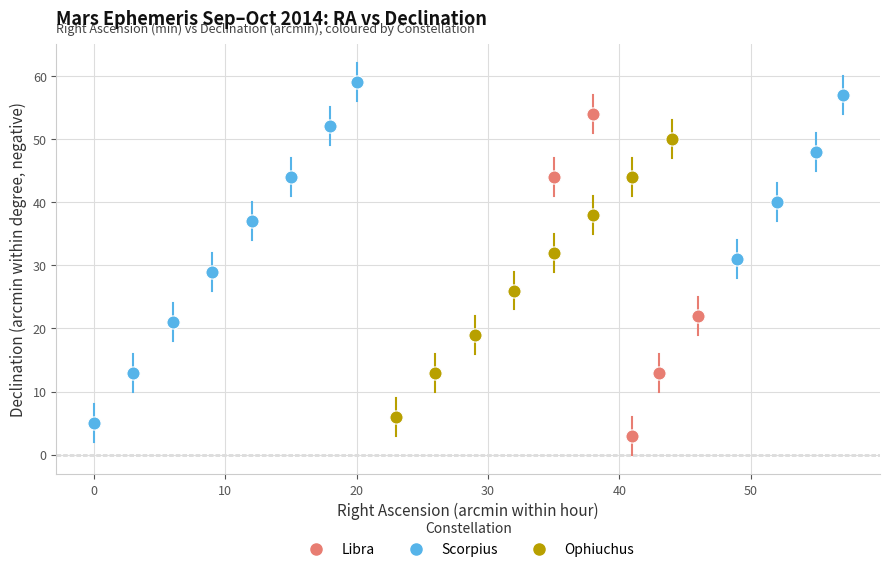

What are all the series names shown in the legend?

Libra, Scorpius, Ophiuchus